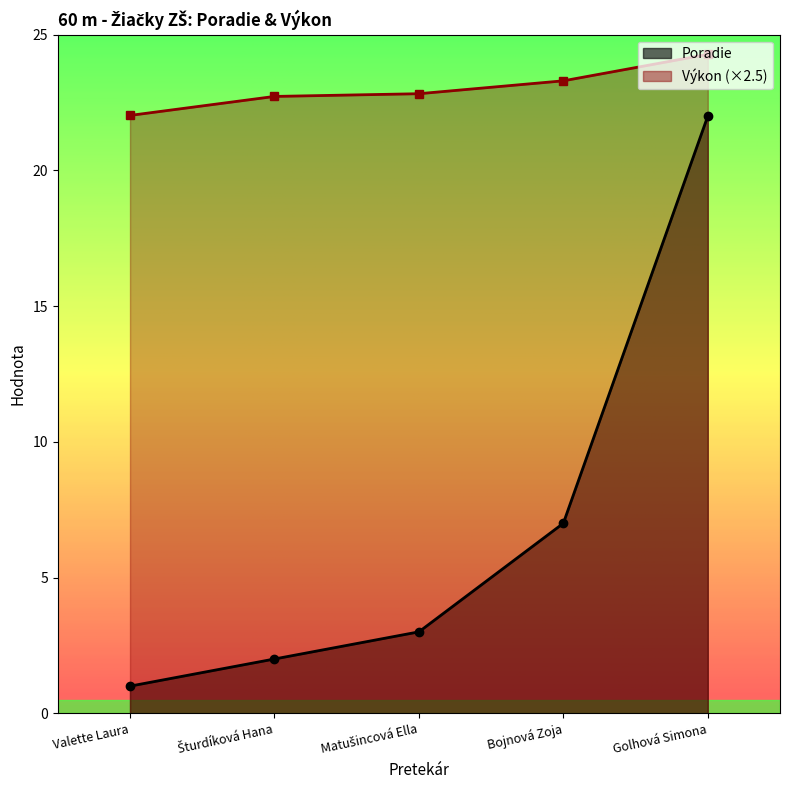

What is the difference between the highest and lowest values at Valette Laura?

21.0